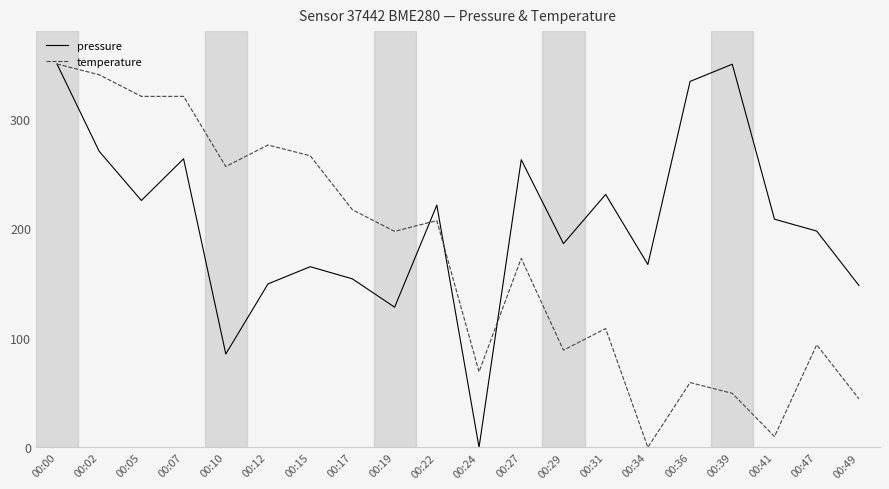

What is the difference between the second highest and minimum values in the pressure series?

349.8